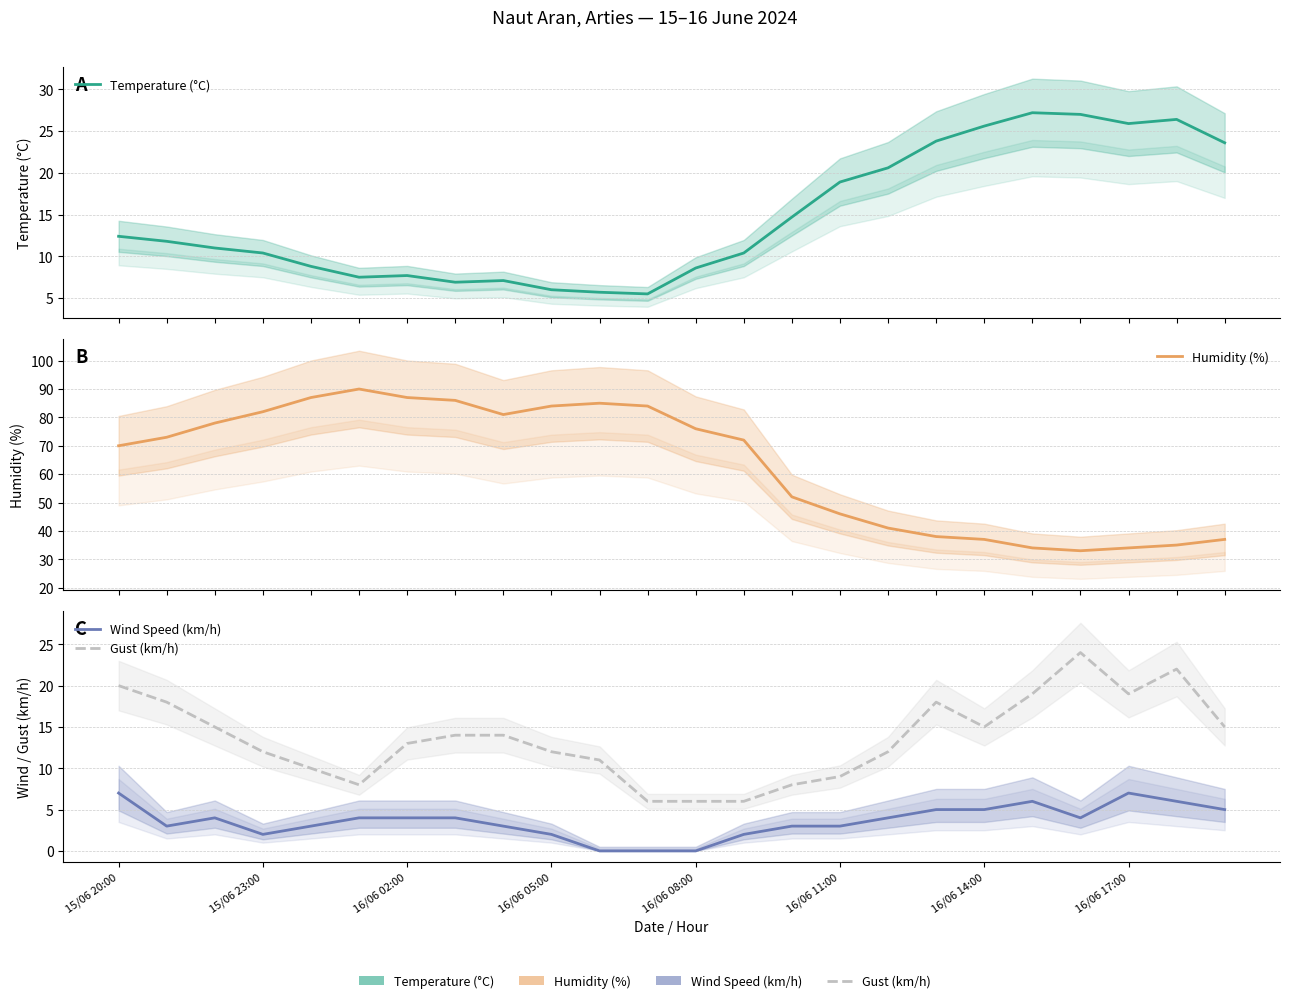

Rank the series at 17 from highest to lowest value.

Humidity (%), Temperature (°C), Gust (km/h), Wind Speed (km/h)